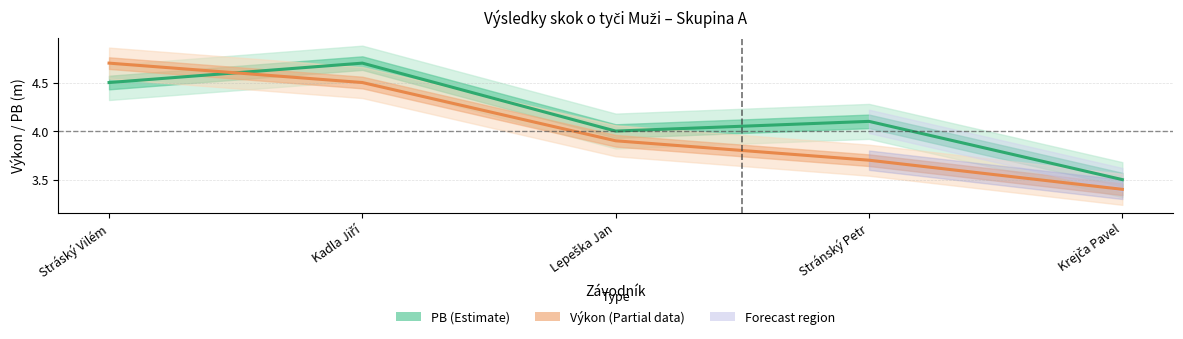

Reading left to right, extract all data points from this chart.

PB: 4.5	4.7	4.0	4.1	3.5
Výkon: 4.7	4.5	3.9	3.7	3.4